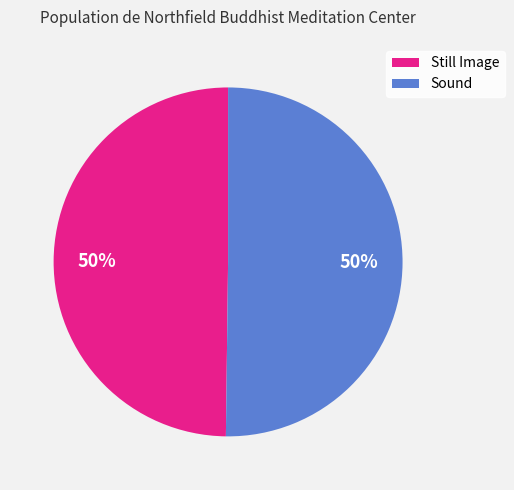

Is it true that Still Image is 58% of the pie?

False